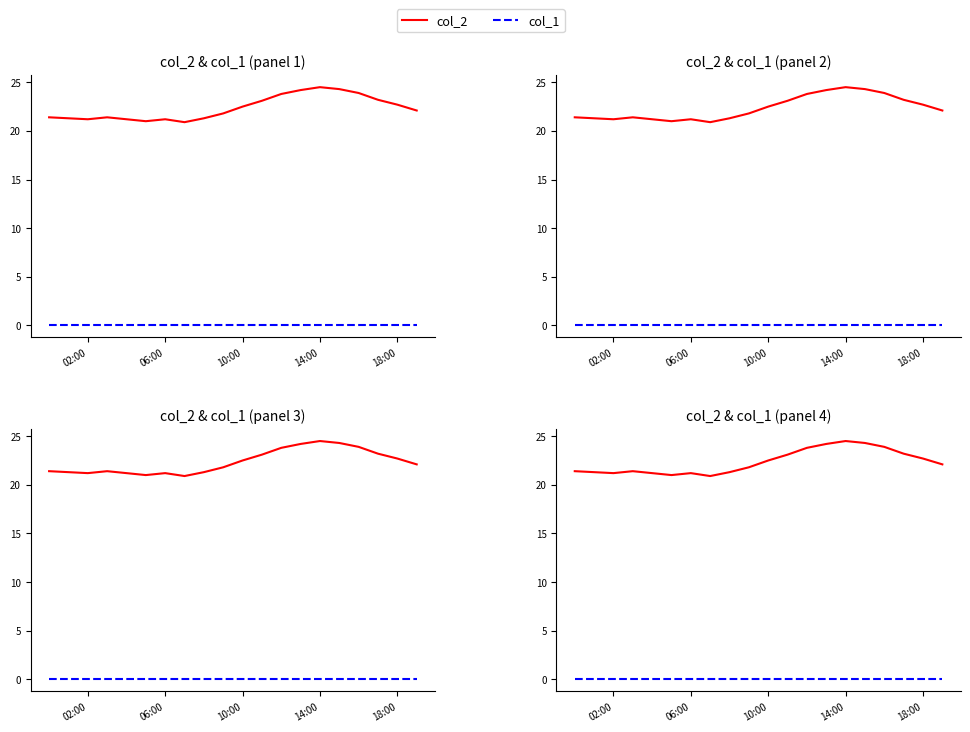

True or false: col_1 has a value of 0.0 at 18:00.

True